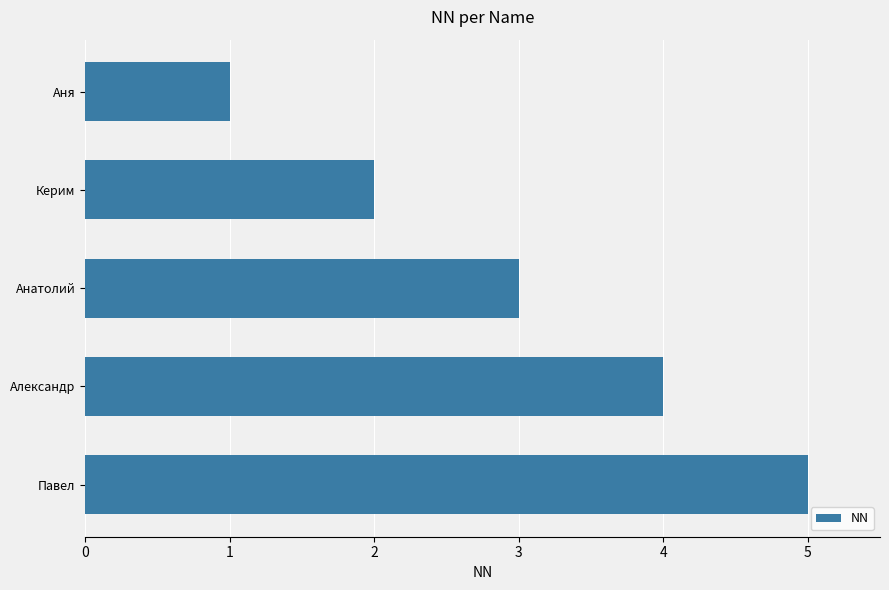

Count the values in the range 2 to 4.

3